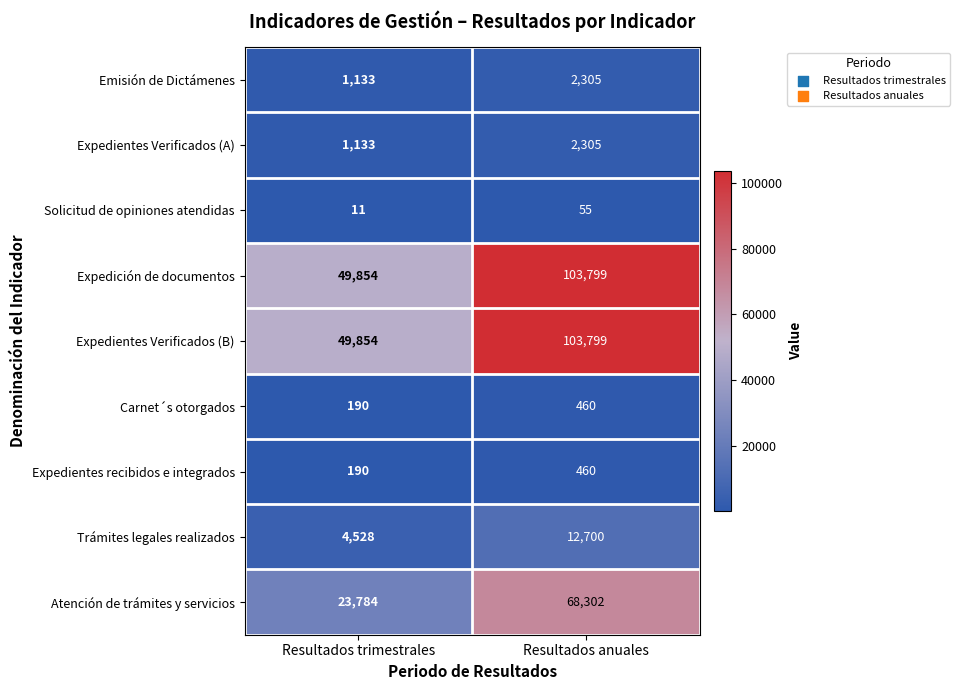

Which category has the highest value in the Solicitud de opiniones atendidas series?

Resultados anuales